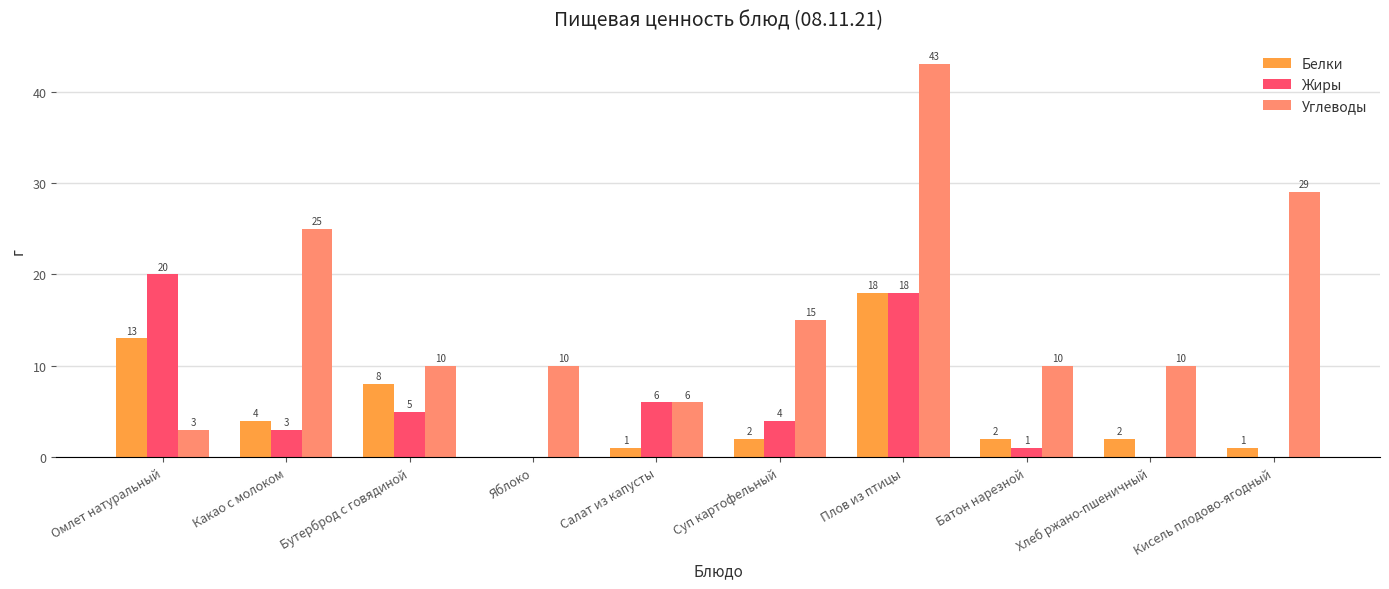

Where is Жиры nearest to the value 10?

Салат из капусты